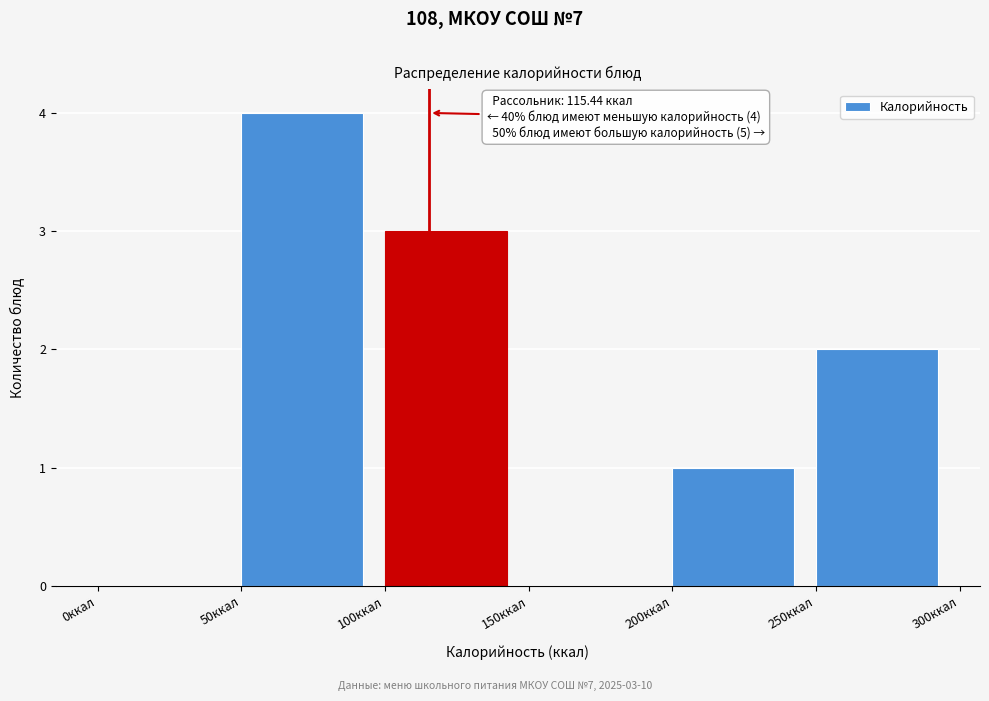

Which range on the x-axis has the tallest bar?

50 to 100